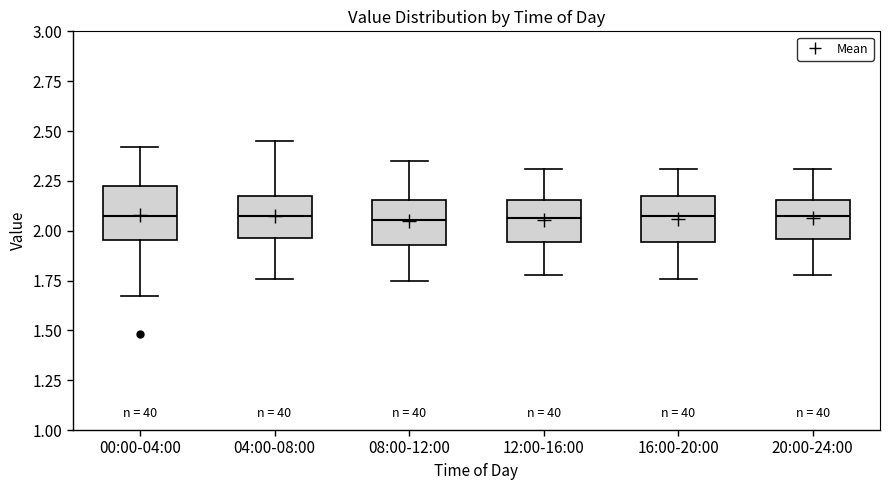

Reading left to right, transcribe this box plot: for each box, give where its median line is, the range the box spans, and where its two whiskers end, as read against the y-axis. The values are not printed on the chart, so give them approximately, as read against the axis.

00:00-04:00: median 2.10, box 1.95 to 2.20, whiskers 1.65 to 2.40
04:00-08:00: median 2.10, box 1.95 to 2.15, whiskers 1.75 to 2.45
08:00-12:00: median 2.05, box 1.95 to 2.15, whiskers 1.75 to 2.35
12:00-16:00: median 2.05, box 1.95 to 2.15, whiskers 1.80 to 2.30
16:00-20:00: median 2.10, box 1.95 to 2.15, whiskers 1.75 to 2.30
20:00-24:00: median 2.10, box 1.95 to 2.15, whiskers 1.80 to 2.30